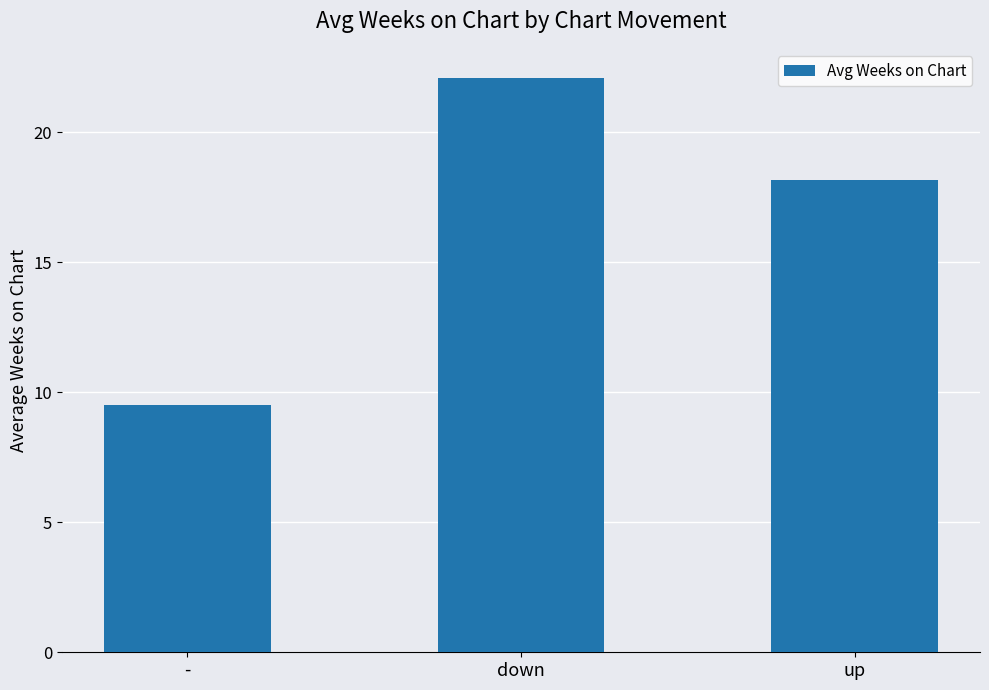

How many bars are there in total?

3